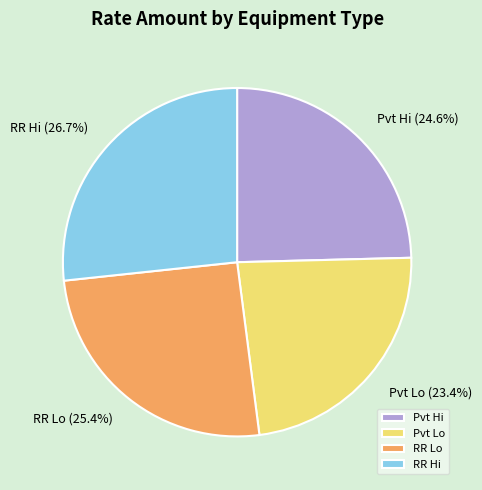

Which slice is the largest?

RR Hi